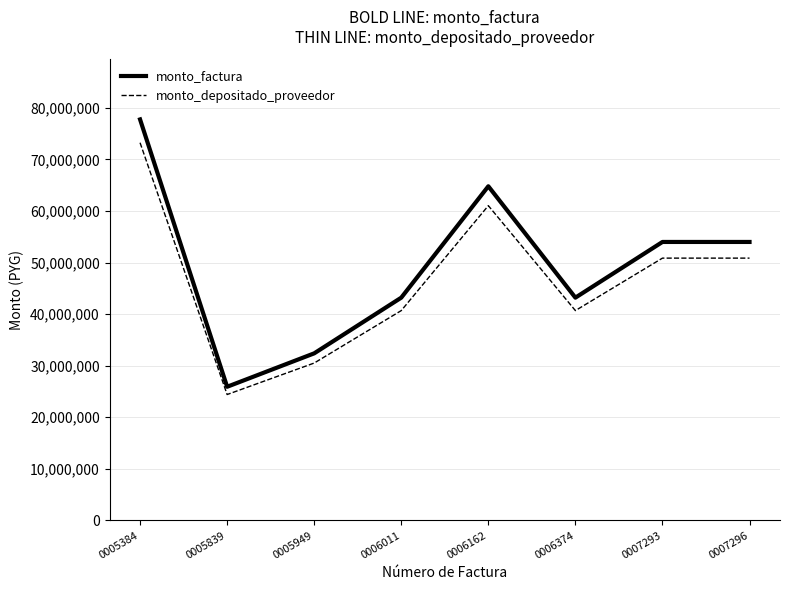

Does the chart display data point markers on the line(s)?

No